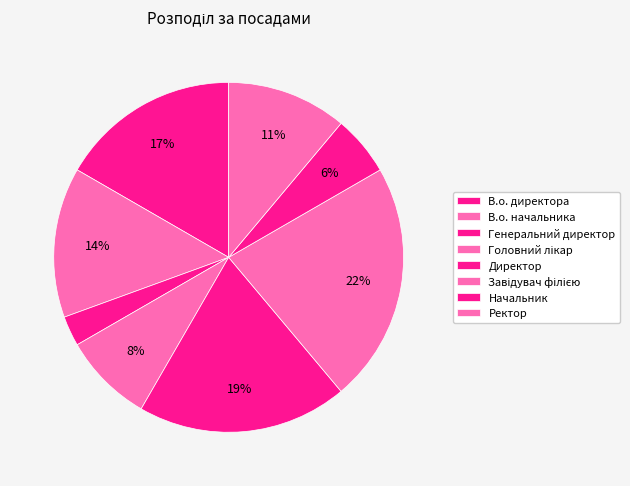

To the nearest percent, what portion does Завідувач філією represent?

22%